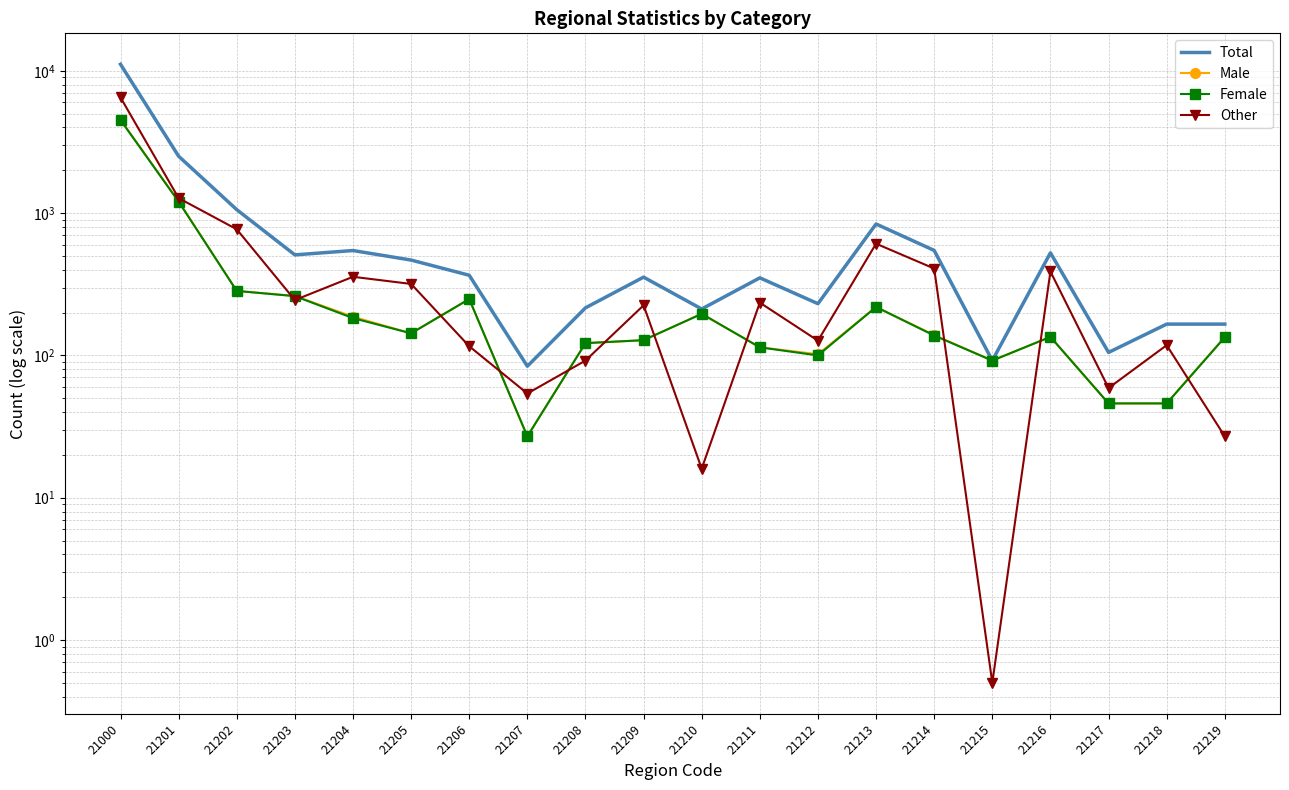

True or false: Other has more than 2 points higher than both neighbors.

True